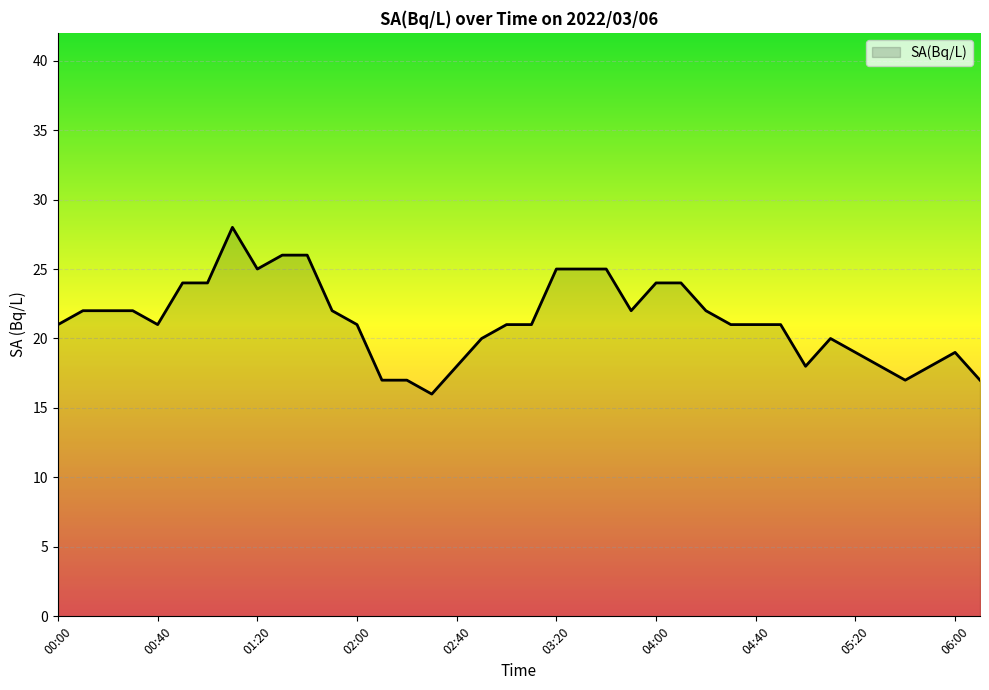

What is the minimum value shown in the chart?

16